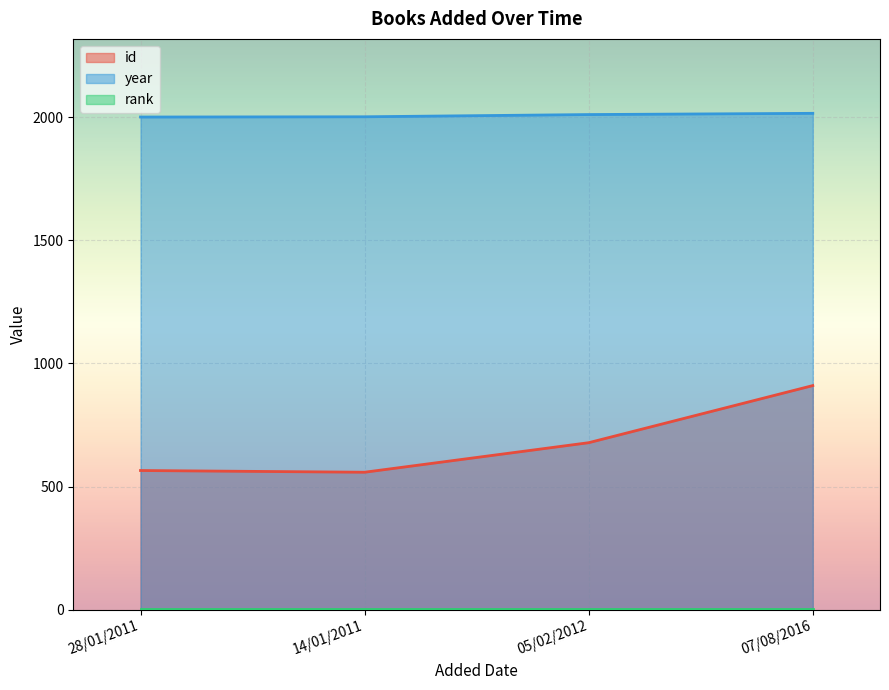

Is the value of year at 14/01/2011 greater than the value of id at 05/02/2012?

Yes